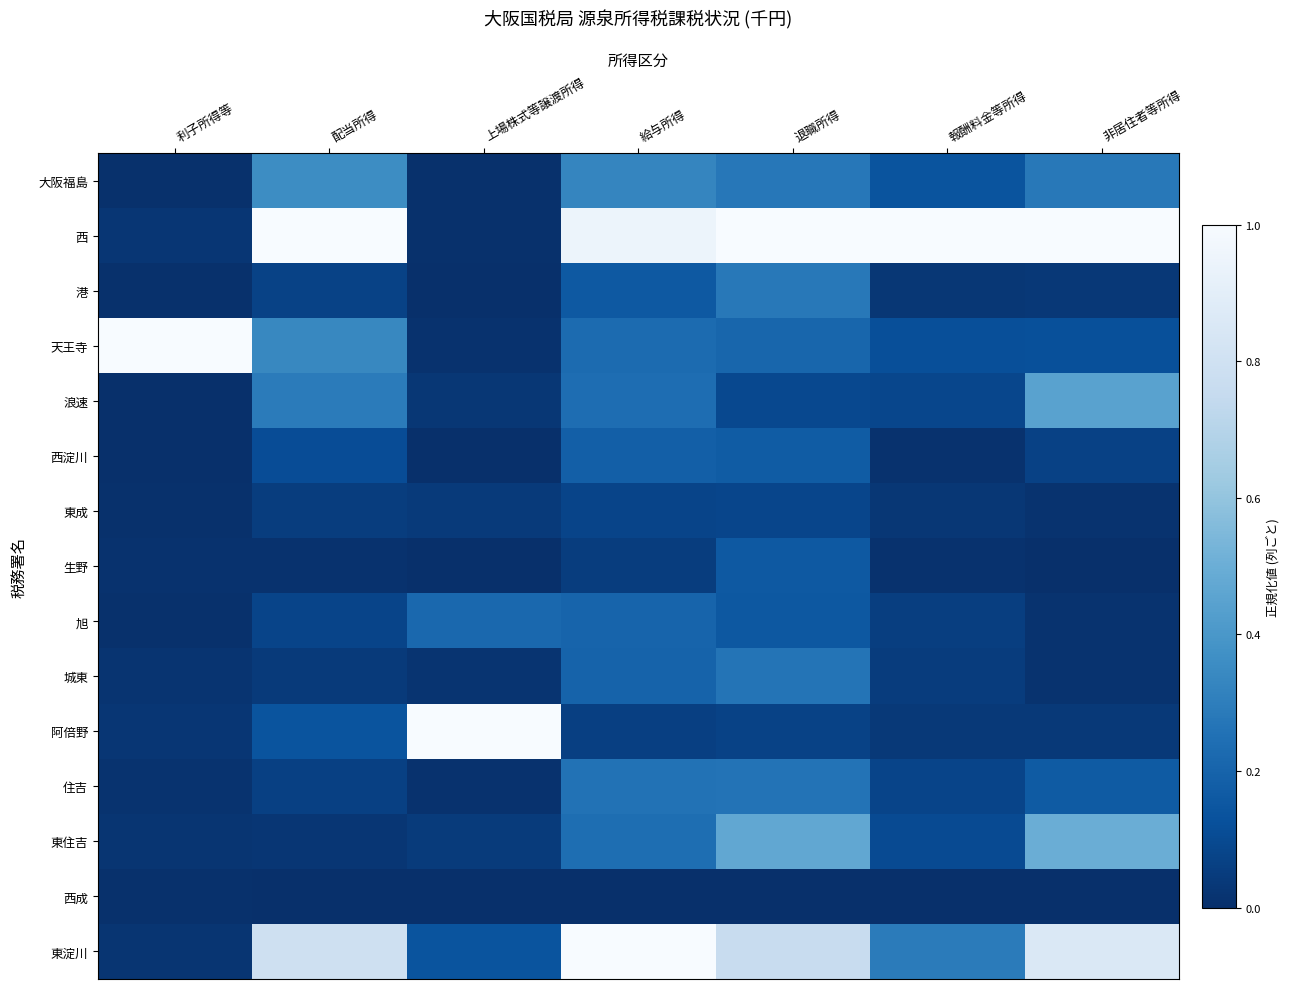

Reading left to right, transcribe all the data shown in this chart.

大阪福島: 利子所得等=0.0	配当所得=0.4	上場株式等譲渡所得=0.0	給与所得=0.3	退職所得=0.3	報酬料金等所得=0.1	非居住者等所得=0.3
西: 利子所得等=0.0	配当所得=1.0	上場株式等譲渡所得=0.0	給与所得=0.9	退職所得=1.0	報酬料金等所得=1.0	非居住者等所得=1.0
港: 利子所得等=0.0	配当所得=0.1	上場株式等譲渡所得=0.0	給与所得=0.2	退職所得=0.3	報酬料金等所得=0.0	非居住者等所得=0.0
天王寺: 利子所得等=1.0	配当所得=0.3	上場株式等譲渡所得=0.0	給与所得=0.2	退職所得=0.2	報酬料金等所得=0.1	非居住者等所得=0.1
浪速: 利子所得等=0.0	配当所得=0.3	上場株式等譲渡所得=0.0	給与所得=0.2	退職所得=0.1	報酬料金等所得=0.1	非居住者等所得=0.4
西淀川: 利子所得等=0.0	配当所得=0.1	上場株式等譲渡所得=0.0	給与所得=0.2	退職所得=0.2	報酬料金等所得=0.0	非居住者等所得=0.1
東成: 利子所得等=0.0	配当所得=0.1	上場株式等譲渡所得=0.0	給与所得=0.1	退職所得=0.1	報酬料金等所得=0.0	非居住者等所得=0.0
生野: 利子所得等=0.0	配当所得=0.0	上場株式等譲渡所得=0.0	給与所得=0.1	退職所得=0.2	報酬料金等所得=0.0	非居住者等所得=0.0
旭: 利子所得等=0.0	配当所得=0.1	上場株式等譲渡所得=0.2	給与所得=0.2	退職所得=0.2	報酬料金等所得=0.1	非居住者等所得=0.0
城東: 利子所得等=0.0	配当所得=0.0	上場株式等譲渡所得=0.0	給与所得=0.2	退職所得=0.3	報酬料金等所得=0.1	非居住者等所得=0.0
阿倍野: 利子所得等=0.0	配当所得=0.1	上場株式等譲渡所得=1.0	給与所得=0.1	退職所得=0.1	報酬料金等所得=0.0	非居住者等所得=0.0
住吉: 利子所得等=0.0	配当所得=0.1	上場株式等譲渡所得=0.0	給与所得=0.3	退職所得=0.3	報酬料金等所得=0.1	非居住者等所得=0.2
東住吉: 利子所得等=0.0	配当所得=0.0	上場株式等譲渡所得=0.0	給与所得=0.2	退職所得=0.5	報酬料金等所得=0.1	非居住者等所得=0.5
西成: 利子所得等=0.0	配当所得=0.0	上場株式等譲渡所得=0.0	給与所得=0.0	退職所得=0.0	報酬料金等所得=0.0	非居住者等所得=0.0
東淀川: 利子所得等=0.0	配当所得=0.8	上場株式等譲渡所得=0.1	給与所得=1.0	退職所得=0.8	報酬料金等所得=0.3	非居住者等所得=0.9